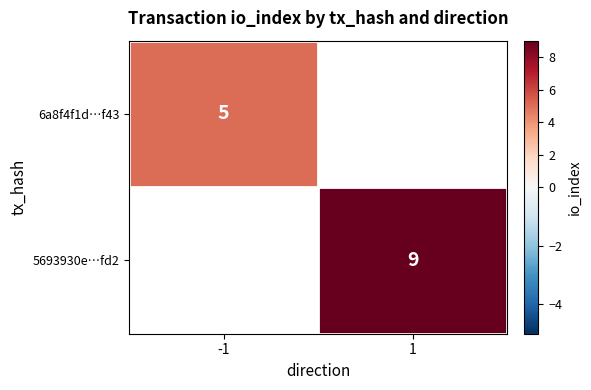

Is it true that 6a8f4f1d…f43 equals 9 at -1?

False